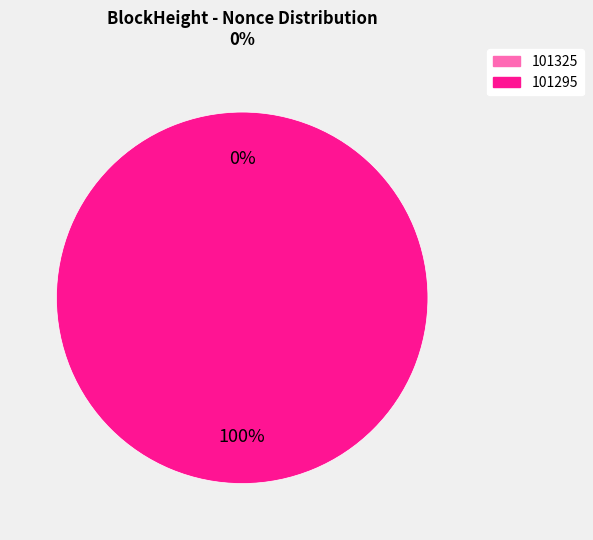

The 101325 slice represents 0% of the pie. True or false?

True